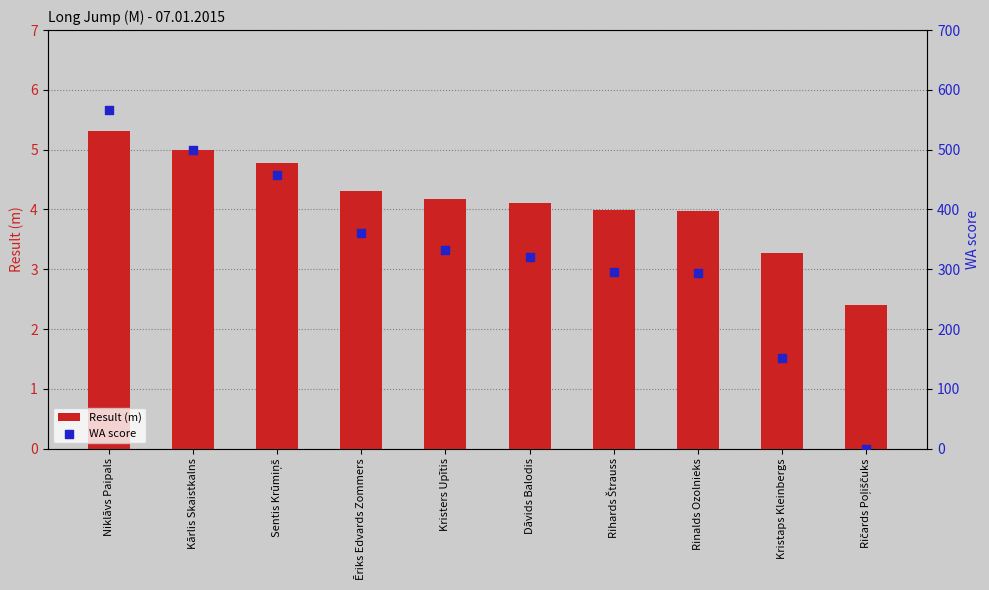

At how many categories does at least one series exceed 135?

9